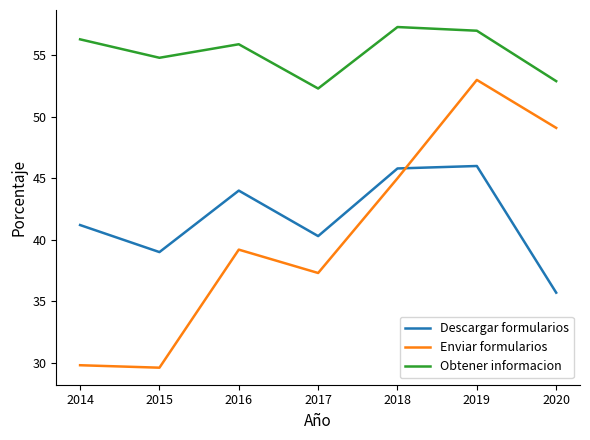

At which label is Obtener informacion closest to 54?

2015